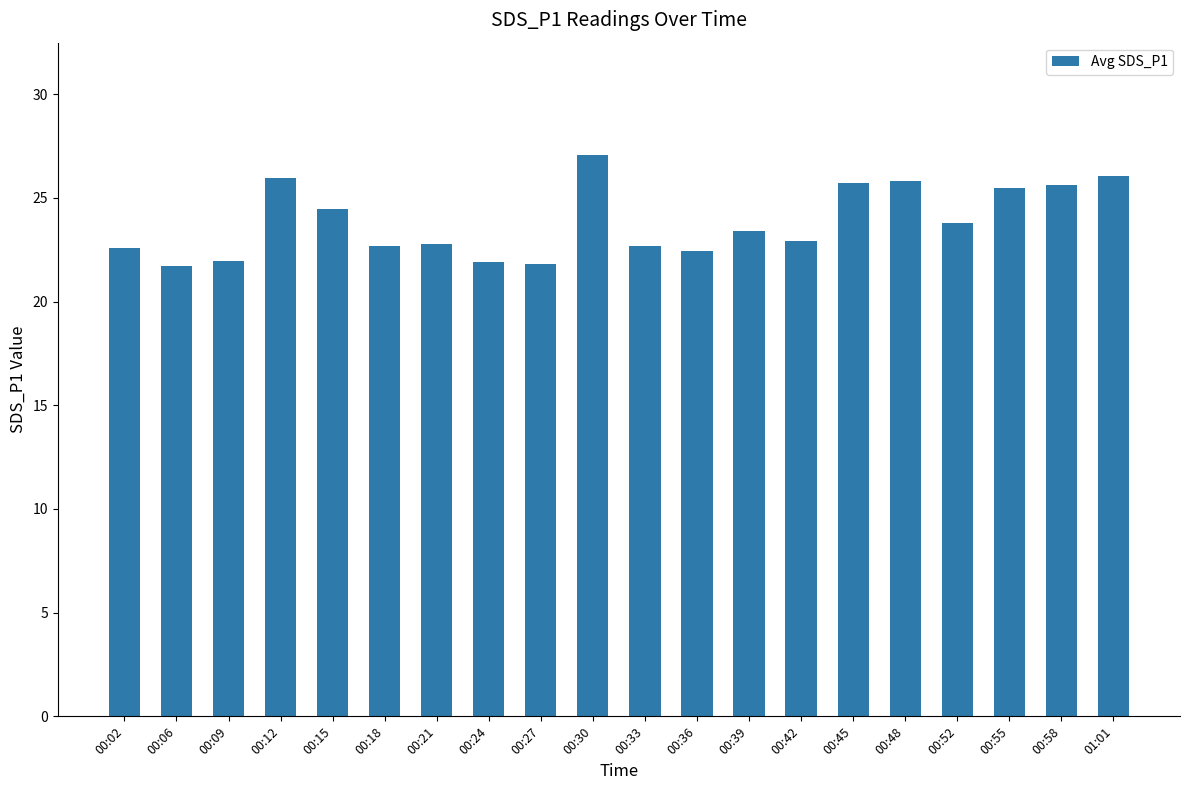

Which has a higher value, 00:27 or 00:12?

00:12